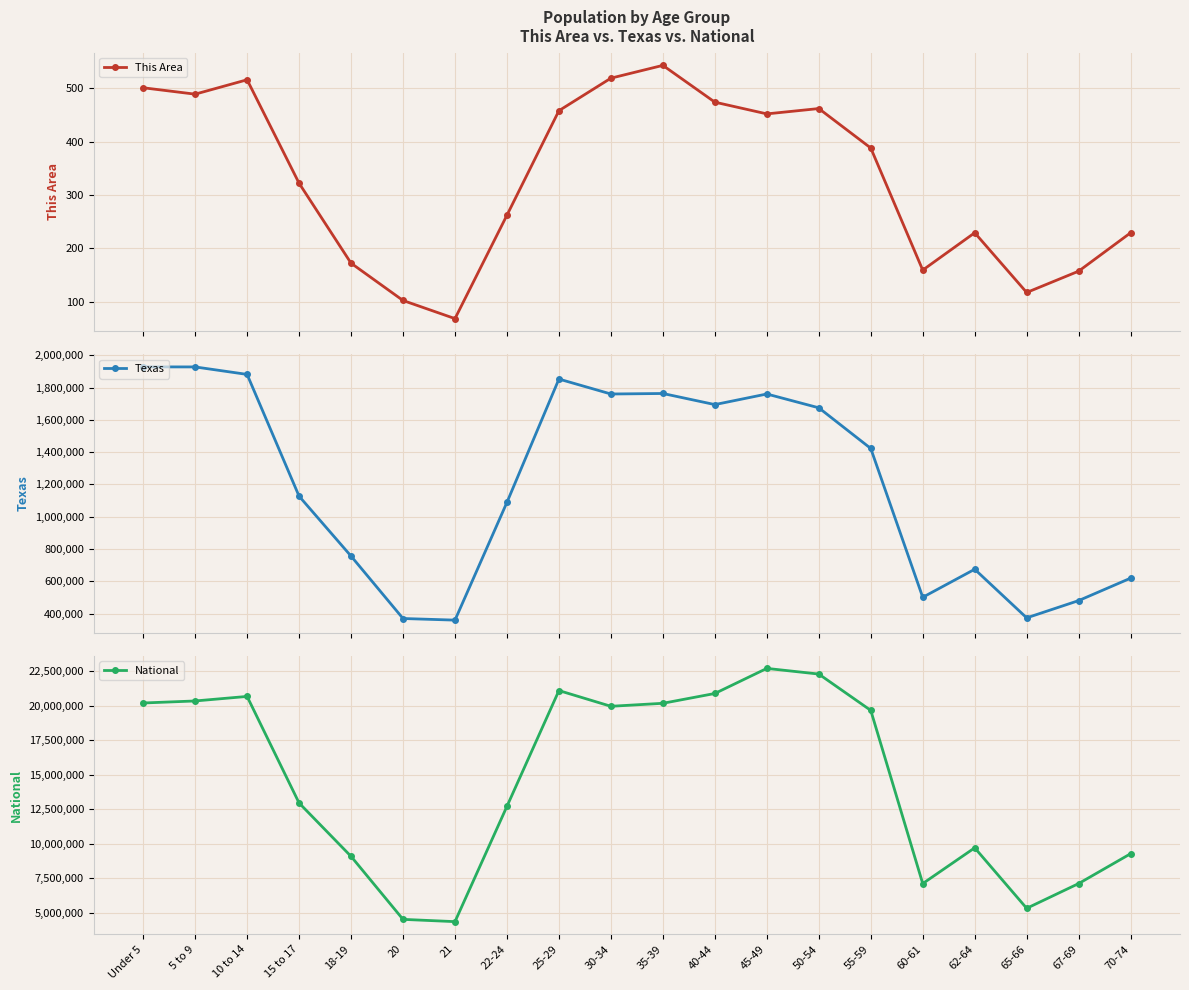

True or false: Texas and National intersect in this chart.

False